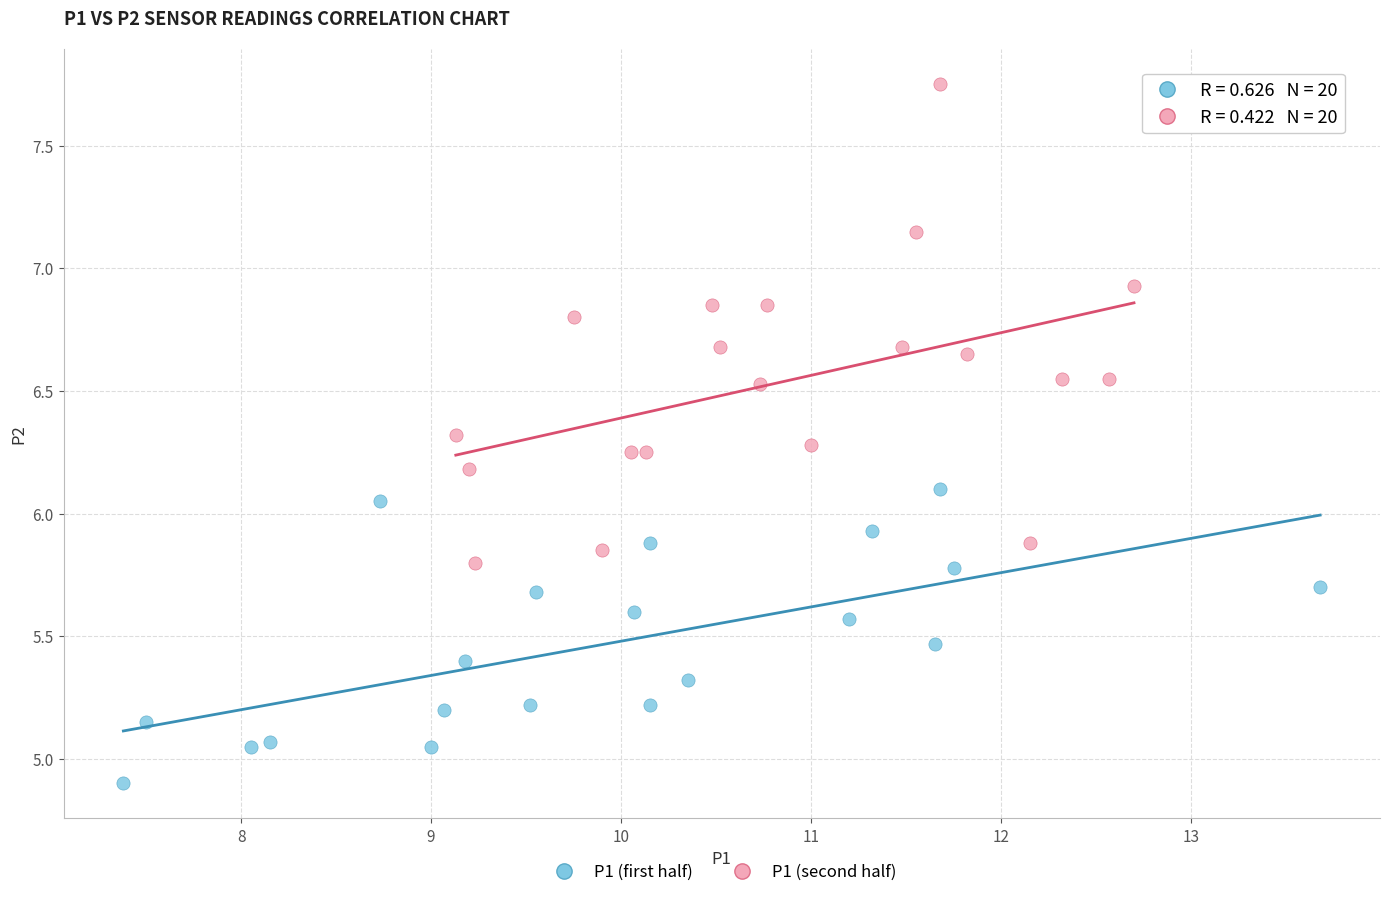

Which series contains the lowest Y value?

P1 (first half)